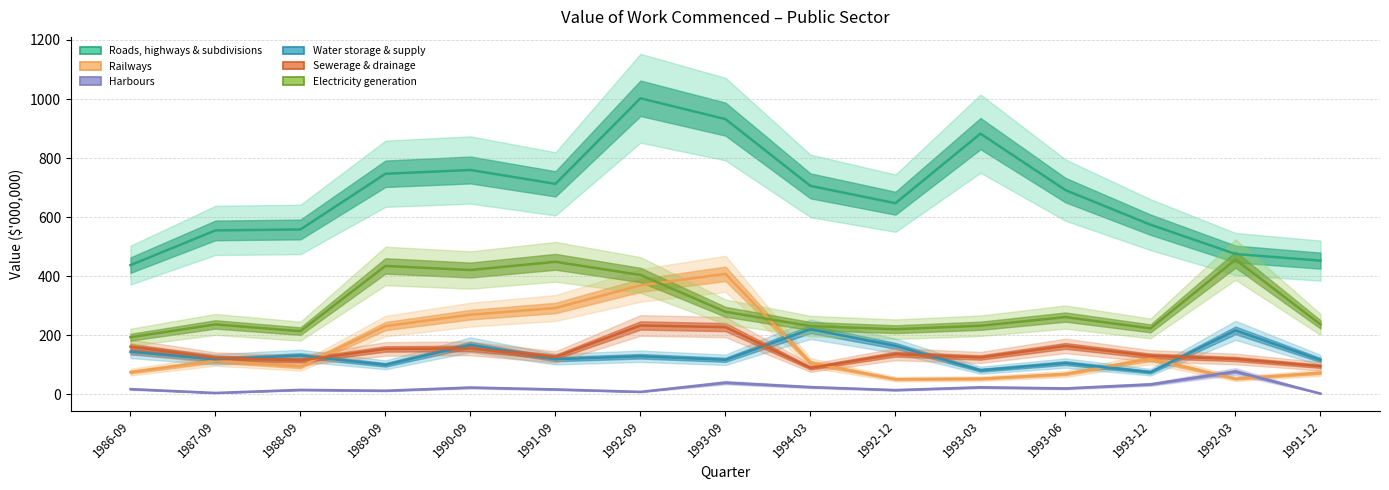

Reading left to right, extract all data points from this chart.

Roads, highways & subdivisions: 1986-09=437.5	1987-09=555.1	1988-09=558.2	1989-09=746.9	1990-09=759.6	1991-09=712.7	1992-09=1002.5	1993-09=931.9	1994-03=705.8	1992-12=647.2	1993-03=882.8	1993-06=691.5	1993-12=574.5	1992-03=475.2	1991-12=452.7
Railways: 1986-09=75.1	1987-09=113.8	1988-09=94.4	1989-09=231.0	1990-09=269.7	1991-09=292.3	1992-09=369.0	1993-09=408.0	1994-03=106.7	1992-12=51.3	1993-03=52.9	1993-06=68.9	1993-12=120.1	1992-03=52.8	1991-12=73.1
Harbours: 1986-09=17.7	1987-09=4.7	1988-09=15.0	1989-09=12.2	1990-09=23.0	1991-09=16.6	1992-09=8.4	1993-09=39.7	1994-03=24.4	1992-12=14.3	1993-03=23.7	1993-06=20.0	1993-12=33.7	1992-03=77.4	1991-12=2.5
Water storage & supply: 1986-09=144.1	1987-09=118.4	1988-09=131.4	1989-09=99.9	1990-09=167.7	1991-09=119.1	1992-09=128.9	1993-09=116.9	1994-03=220.4	1992-12=164.2	1993-03=81.6	1993-06=105.9	1993-12=75.2	1992-03=216.5	1991-12=116.2
Sewerage & drainage: 1986-09=161.5	1987-09=123.6	1988-09=114.8	1989-09=153.6	1990-09=155.5	1991-09=126.5	1992-09=233.1	1993-09=227.6	1994-03=89.4	1992-12=135.9	1993-03=124.8	1993-06=164.0	1993-12=130.1	1992-03=119.6	1991-12=95.1
Electricity generation: 1986-09=193.3	1987-09=236.7	1988-09=213.9	1989-09=434.7	1990-09=421.0	1991-09=448.7	1992-09=404.2	1993-09=279.4	1994-03=231.1	1992-12=220.5	1993-03=232.2	1993-06=261.5	1993-12=223.3	1992-03=456.3	1991-12=236.7